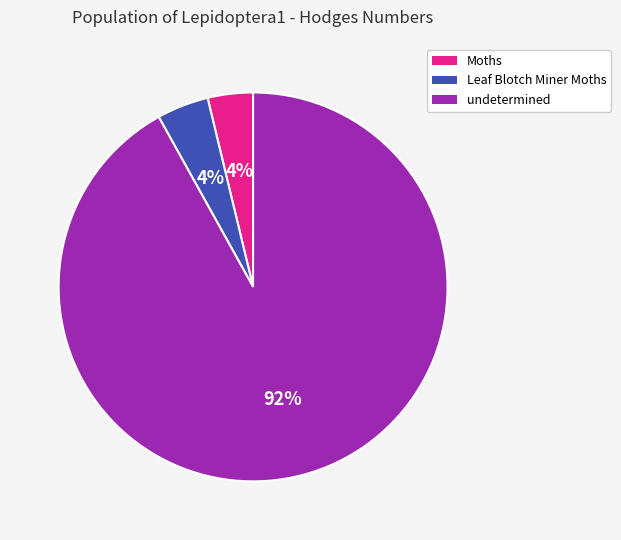

What is the majority slice?

undetermined